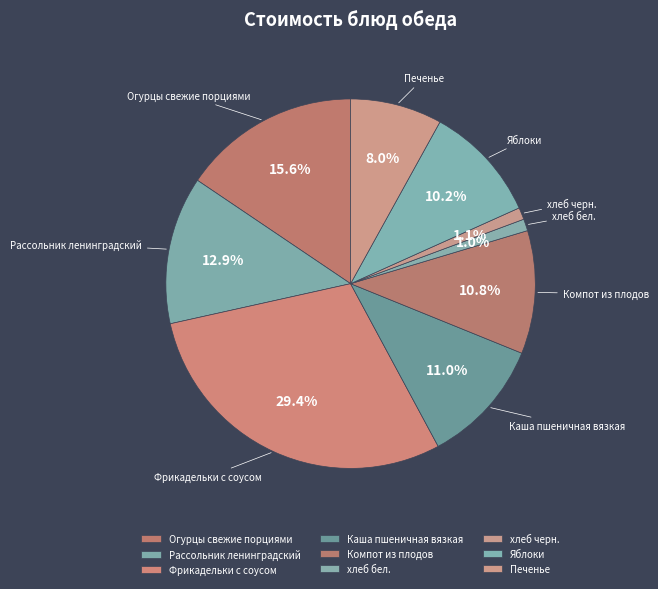

To the nearest percent, what is the combined percentage of Компот из плодов and Огурцы свежие порциями?

26%